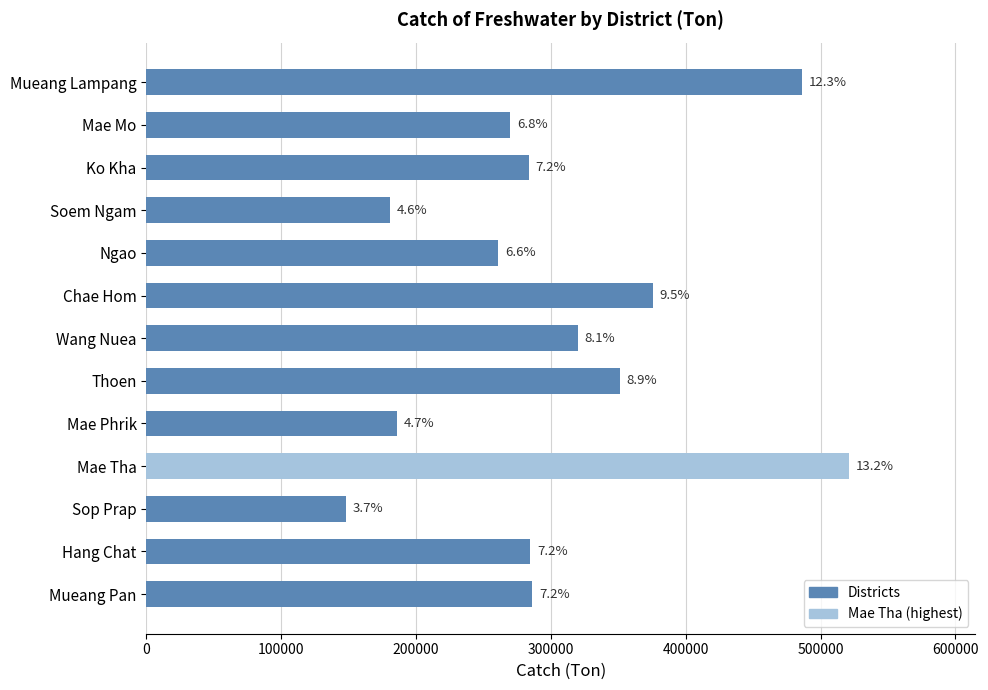

What is the difference between the maximum and minimum values?

372737